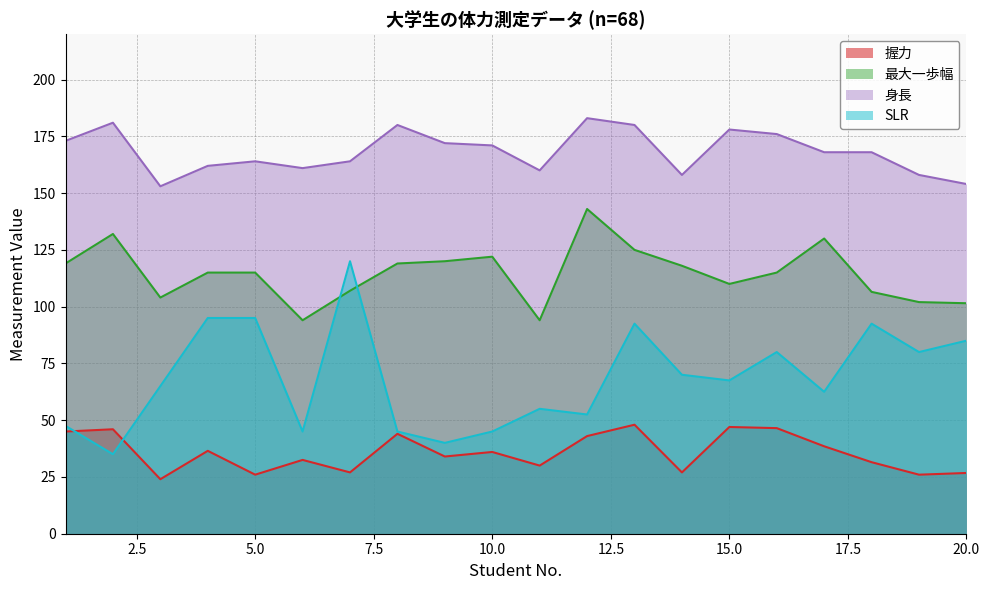

Is it true that 身長 equals 154.0 at 20.0?

True